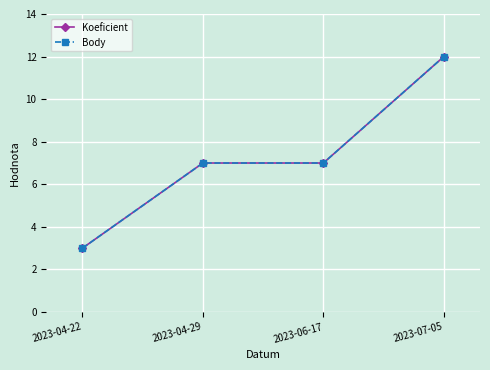

How many lines are shown in the chart?

2